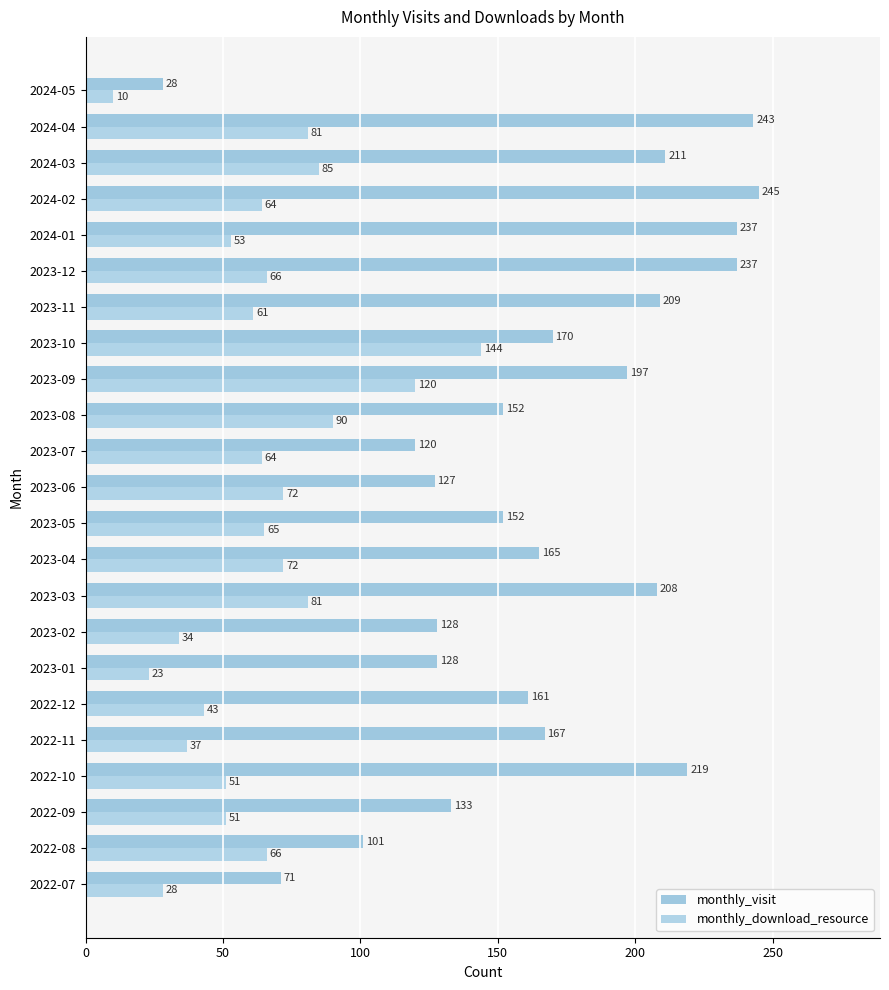

Count the number of data series in this chart.

2